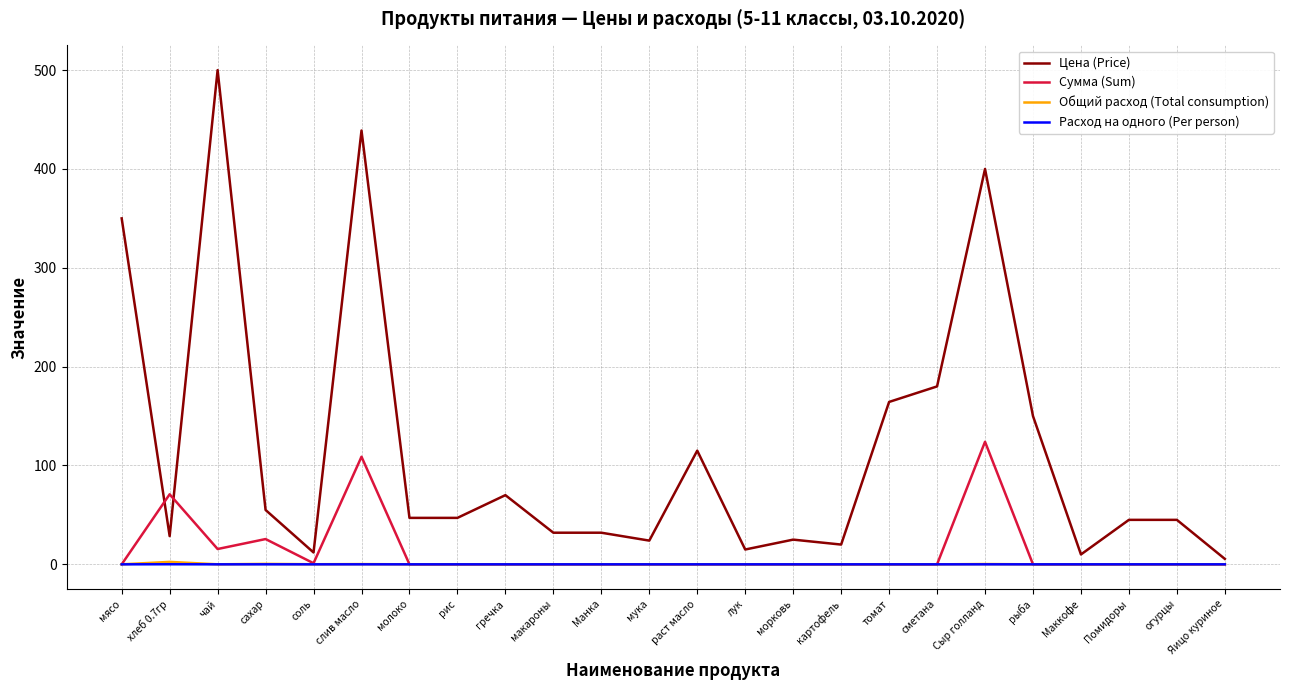

Where is Цена (Price) nearest to the value 252?

сметана